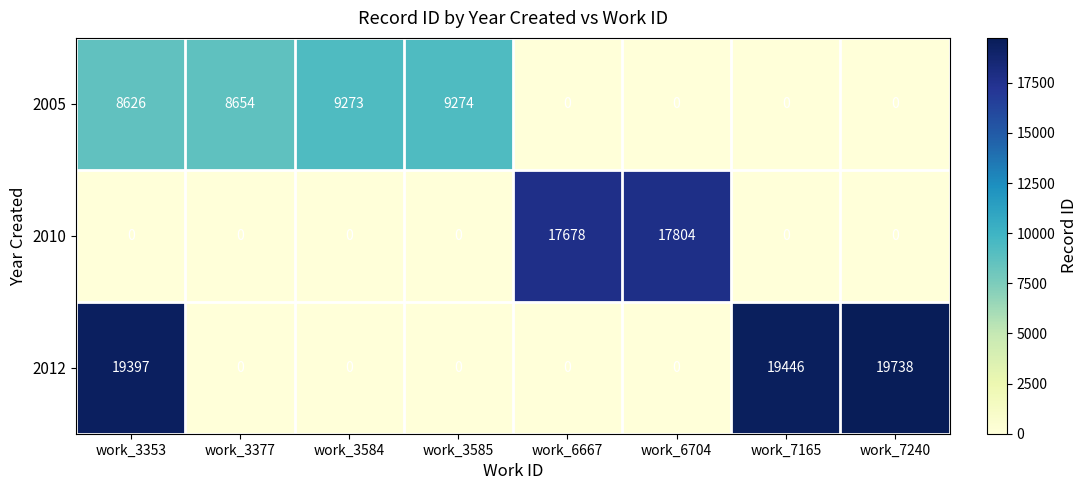

Between work_3585 and work_7165, which series saw the biggest shift?

2012